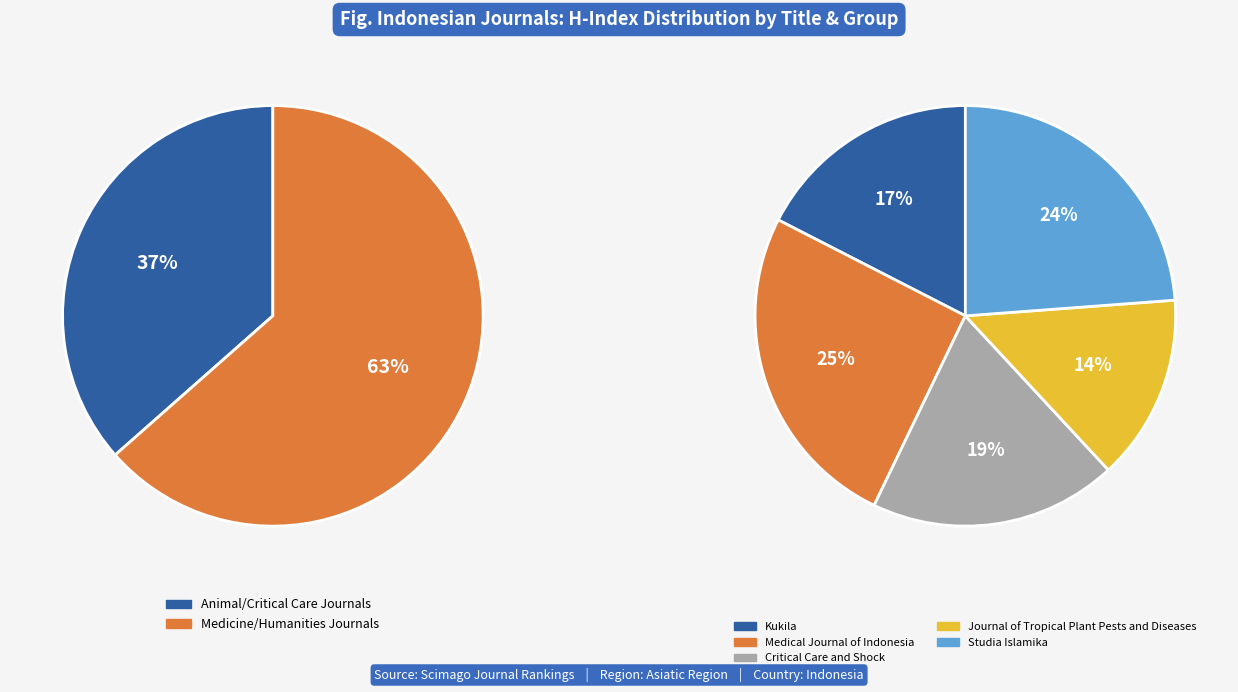

Between Critical Care and Shock and Medical Journal of Indonesia, which is larger?

Medical Journal of Indonesia